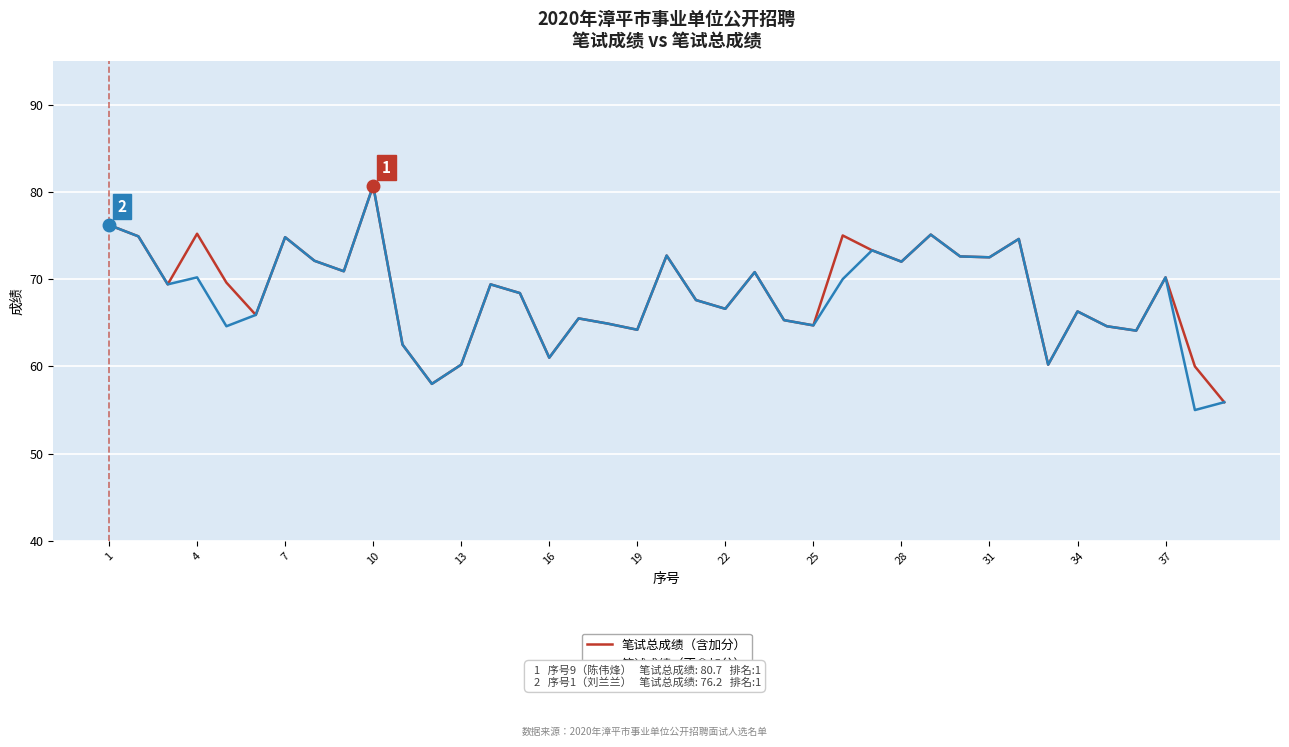

What is the highest value of the 笔试成绩（不含加分） series?

80.7